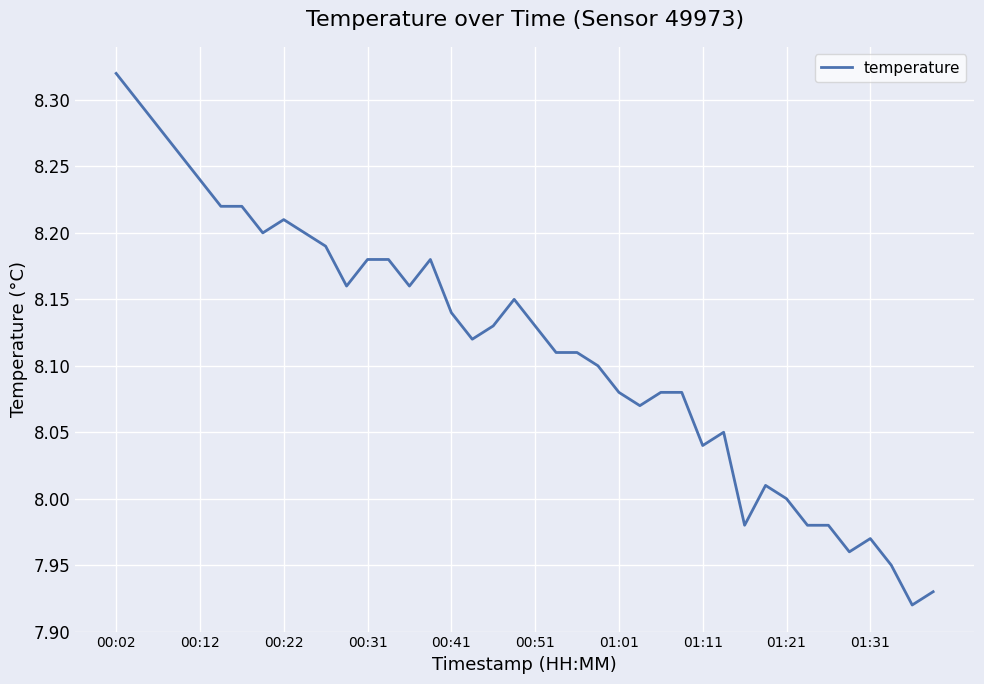

What is the difference between the maximum and minimum values?

0.4